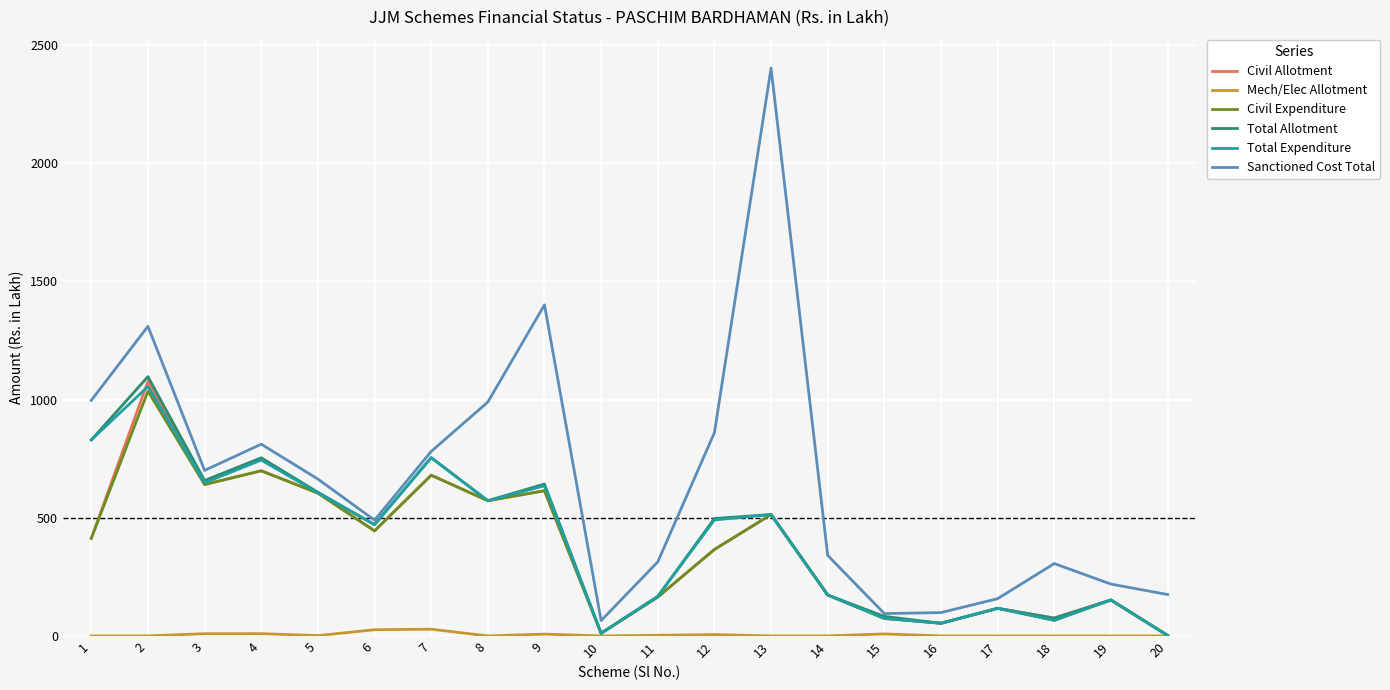

True or false: Mech/Elec Allotment and Sanctioned Cost Total cross at least once.

False